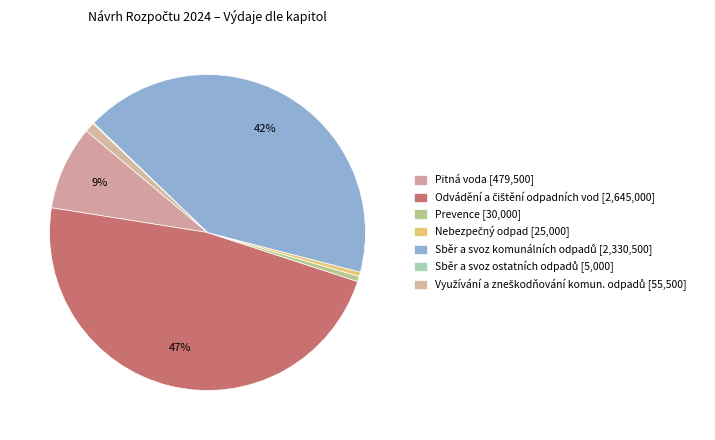

To the nearest percent, what is the difference between the Sběr a svoz komunálních odpadů and Nebezpečný odpad slice percentages?

41%